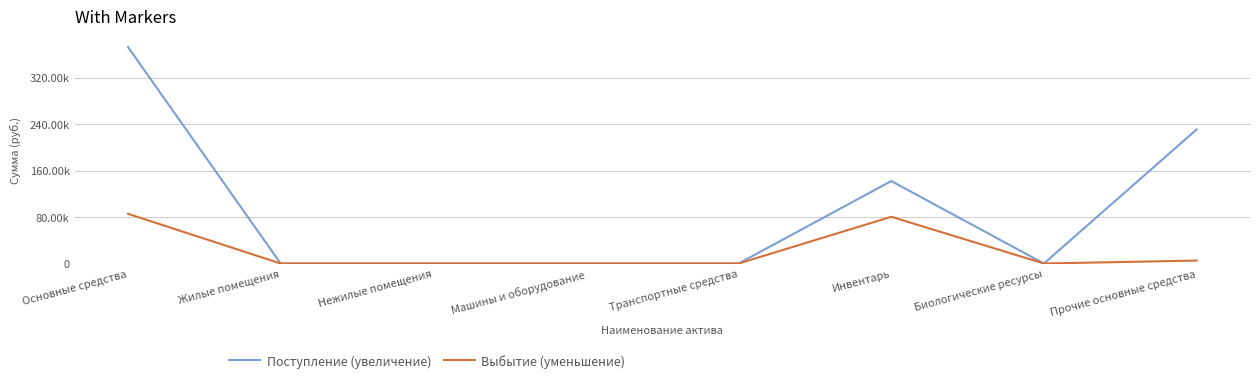

Between Биологические ресурсы and Инвентарь, which is larger?

Инвентарь